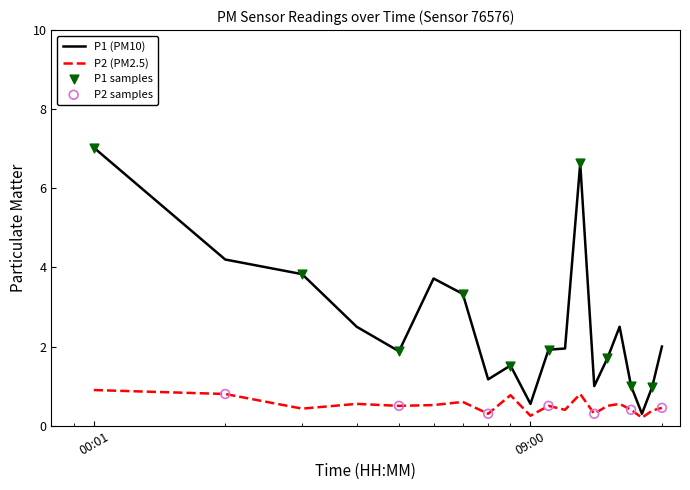

Which series has the largest total across all categories?

P1 (PM10)